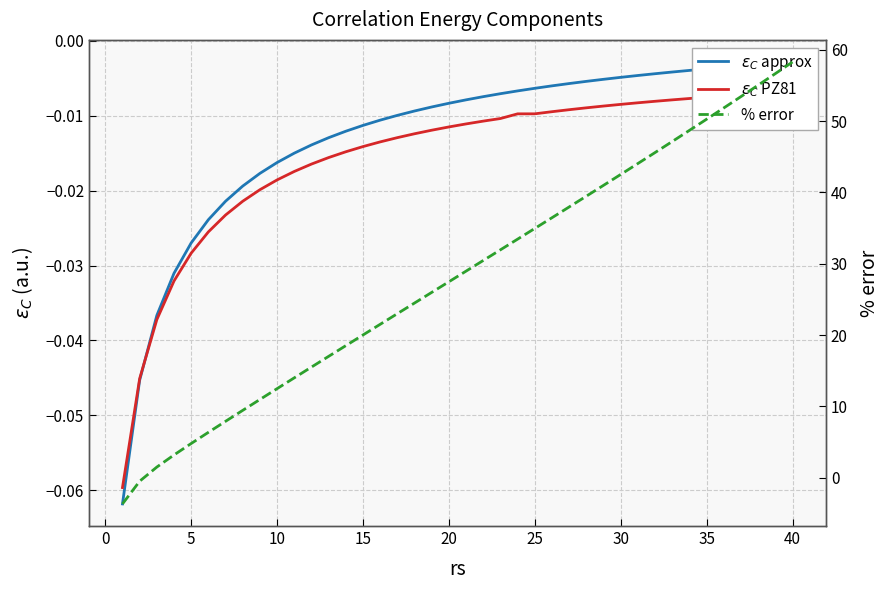

The value of $\varepsilon_C$ approx at 28 is -0.0. True or false?

False